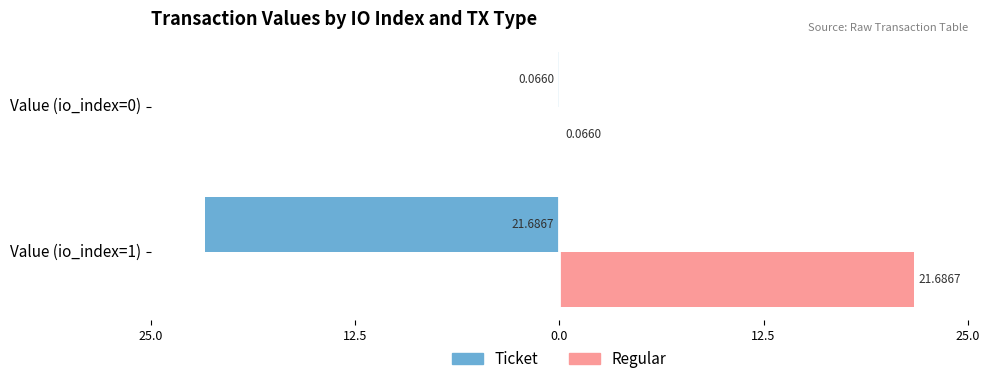

What are all the series names shown in the legend?

Ticket, Regular